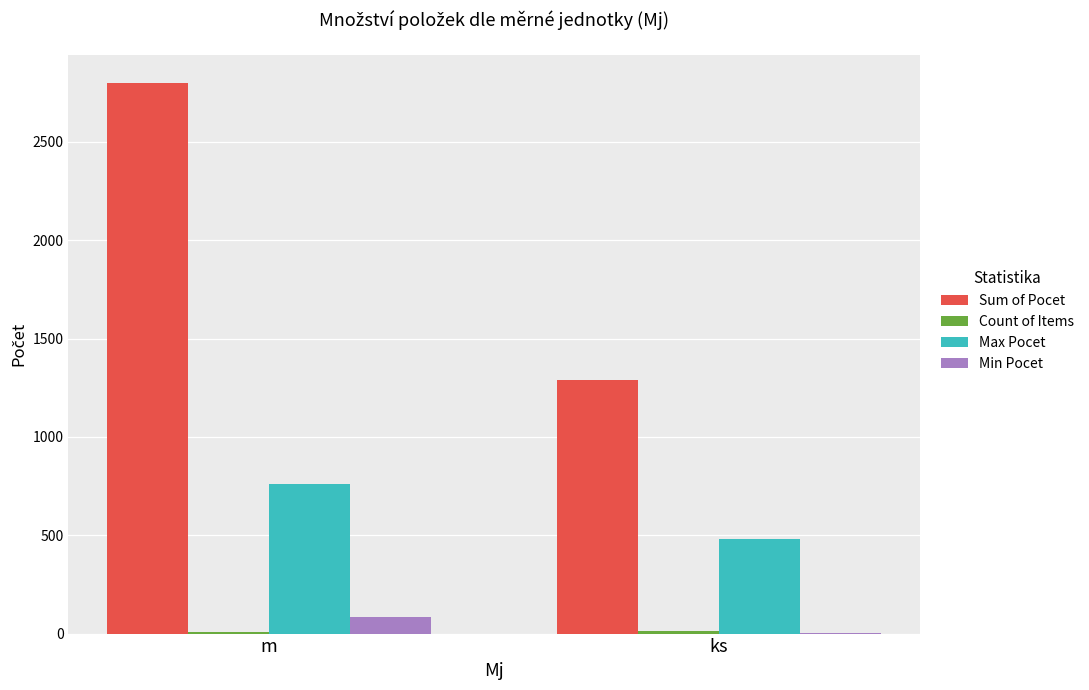

What is the greatest value displayed?

2801